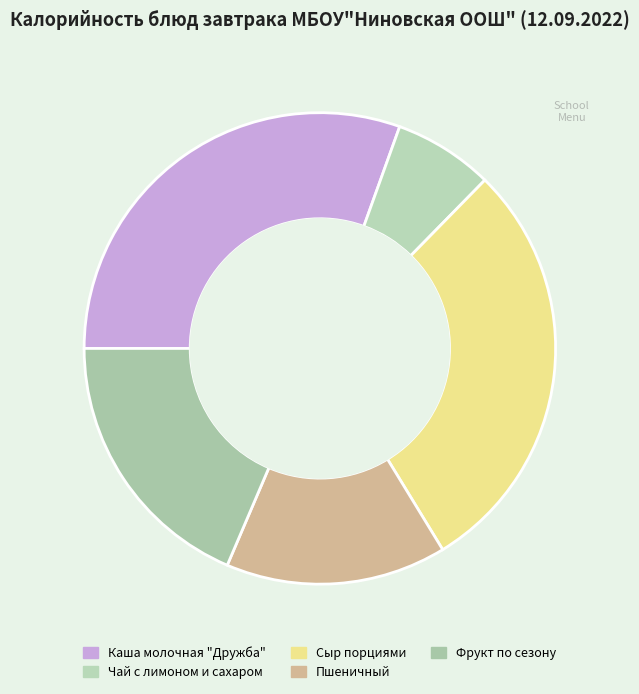

Which slice is the smallest?

Чай с лимоном и сахаром